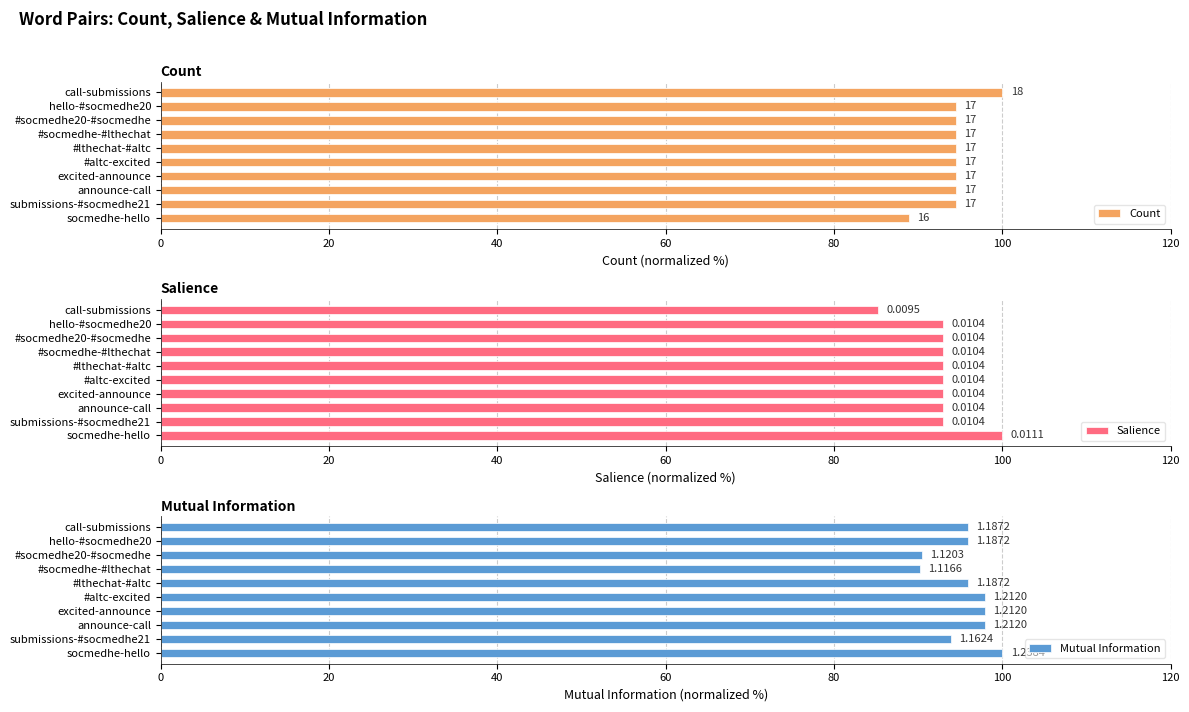

What is the total value across all series at #socmedhe-#lthechat?

277.6